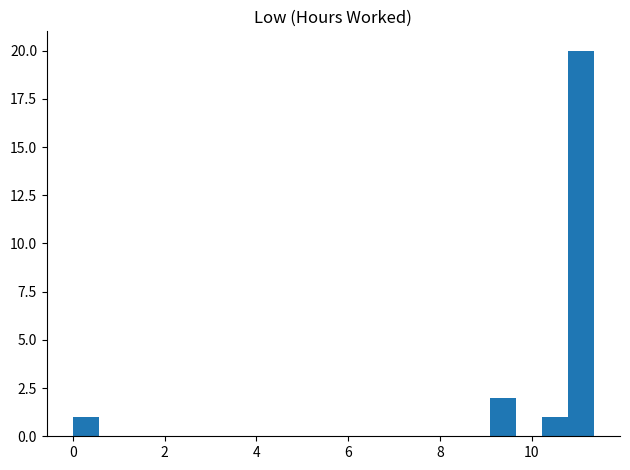

Read against the x-axis, roughly where is the centre of the tallest bar?

11.0